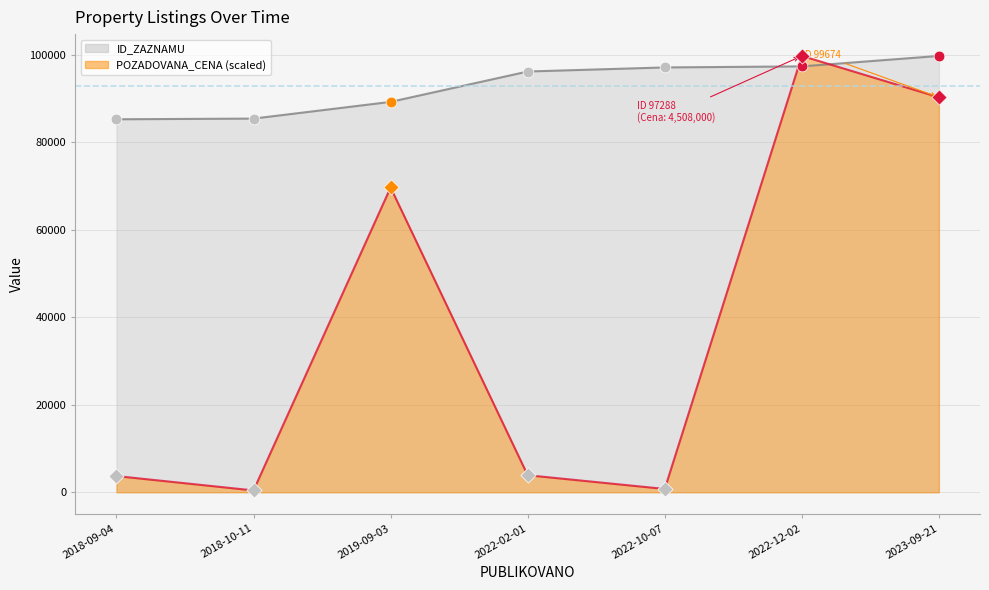

Which series has the largest total across all categories?

ID_ZAZNAMU